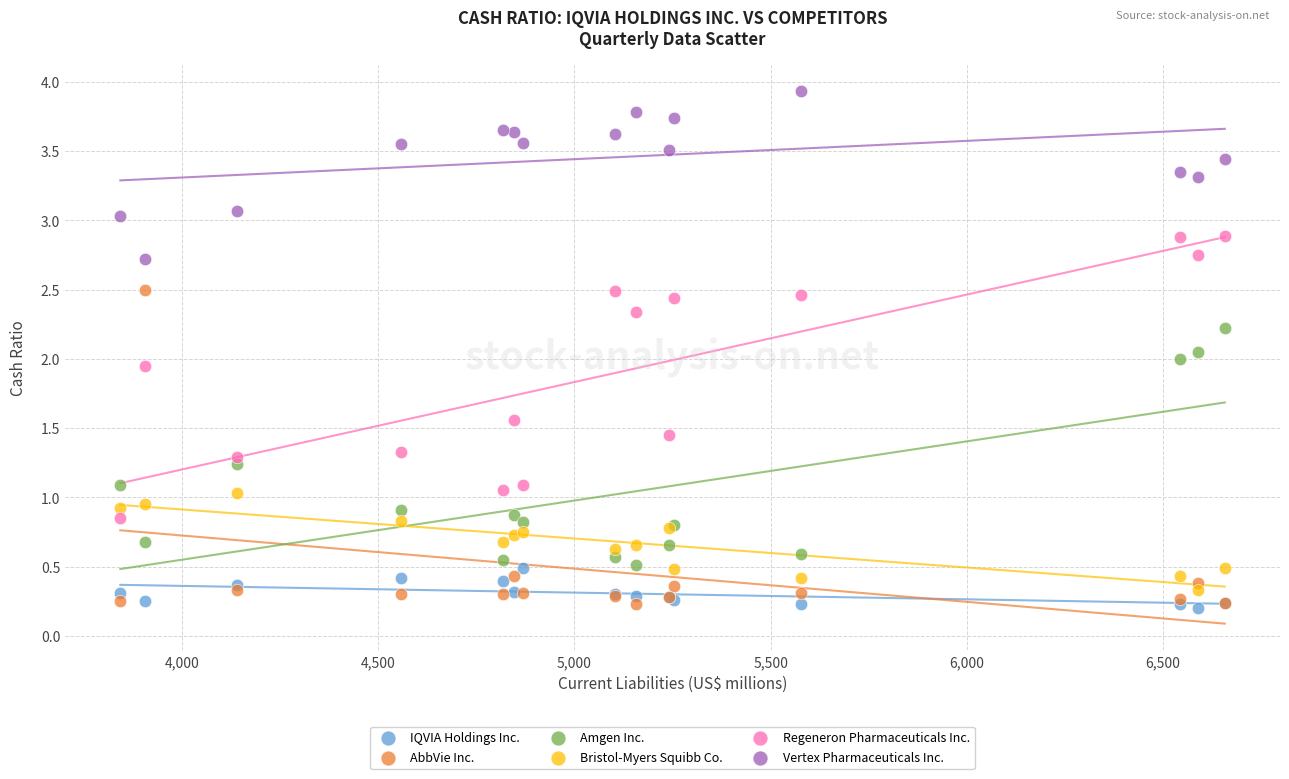

Which series contains the highest Y value?

Vertex Pharmaceuticals Inc.